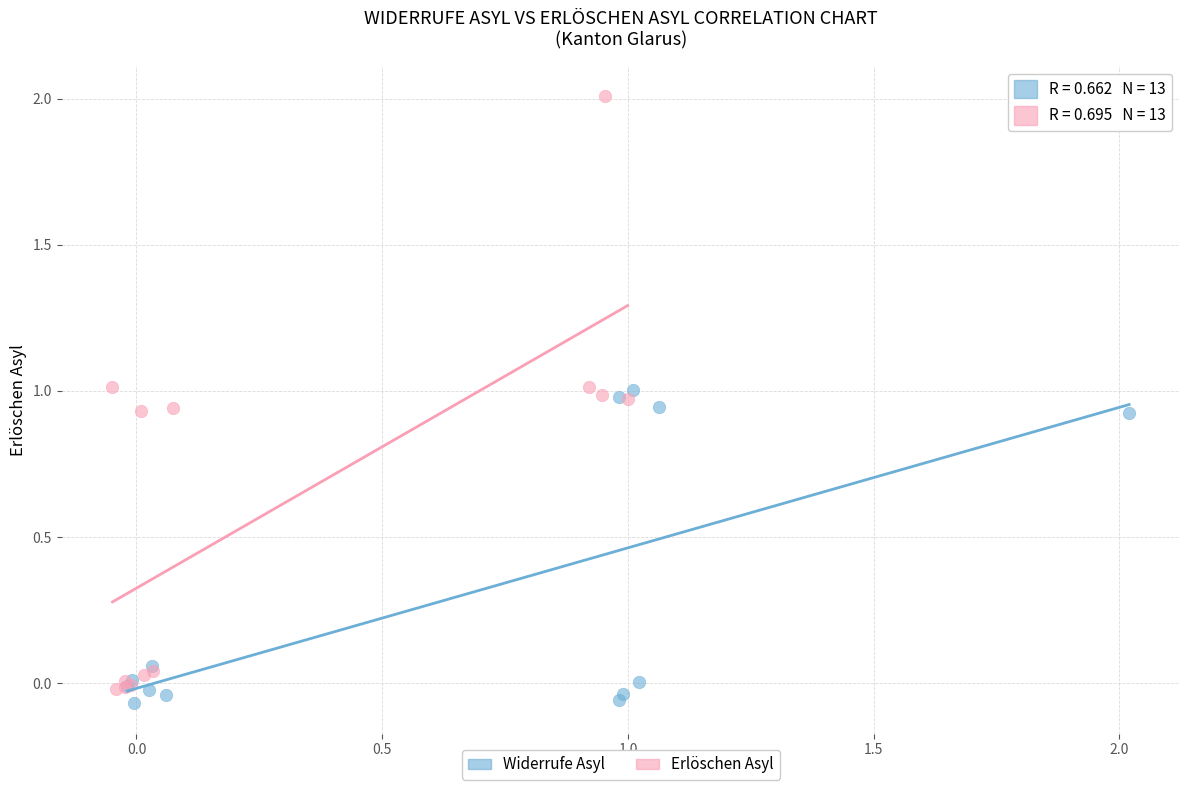

What are all the series names shown in the legend?

Widerrufe Asyl, Erlöschen Asyl